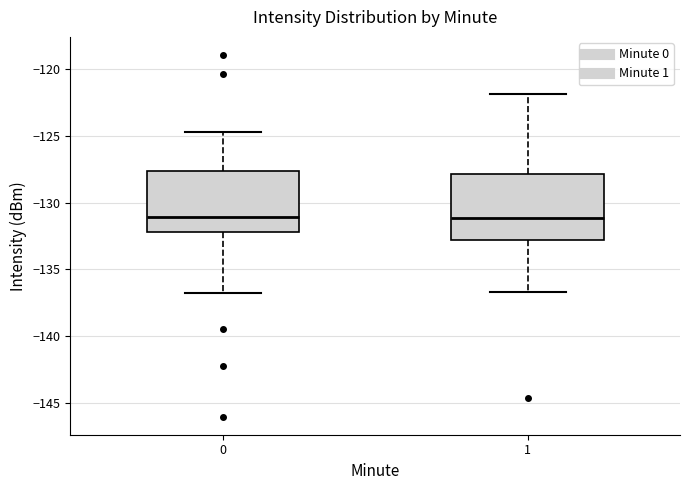

Where is the lower edge of the box at x = 1 on the y-axis? The values are not printed on the chart, so give them approximately, as read against the axis.

-133.0